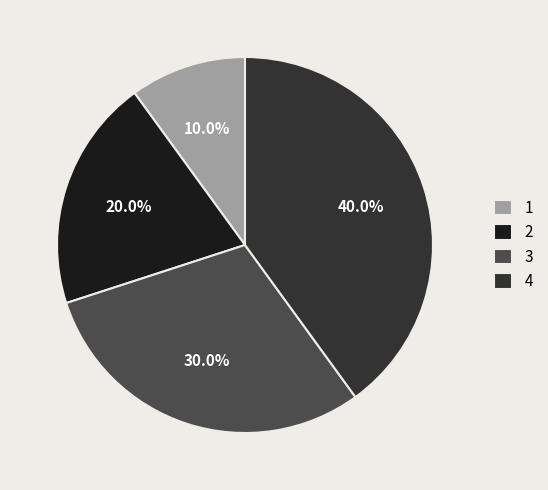

Which category has the smallest portion of the pie?

1